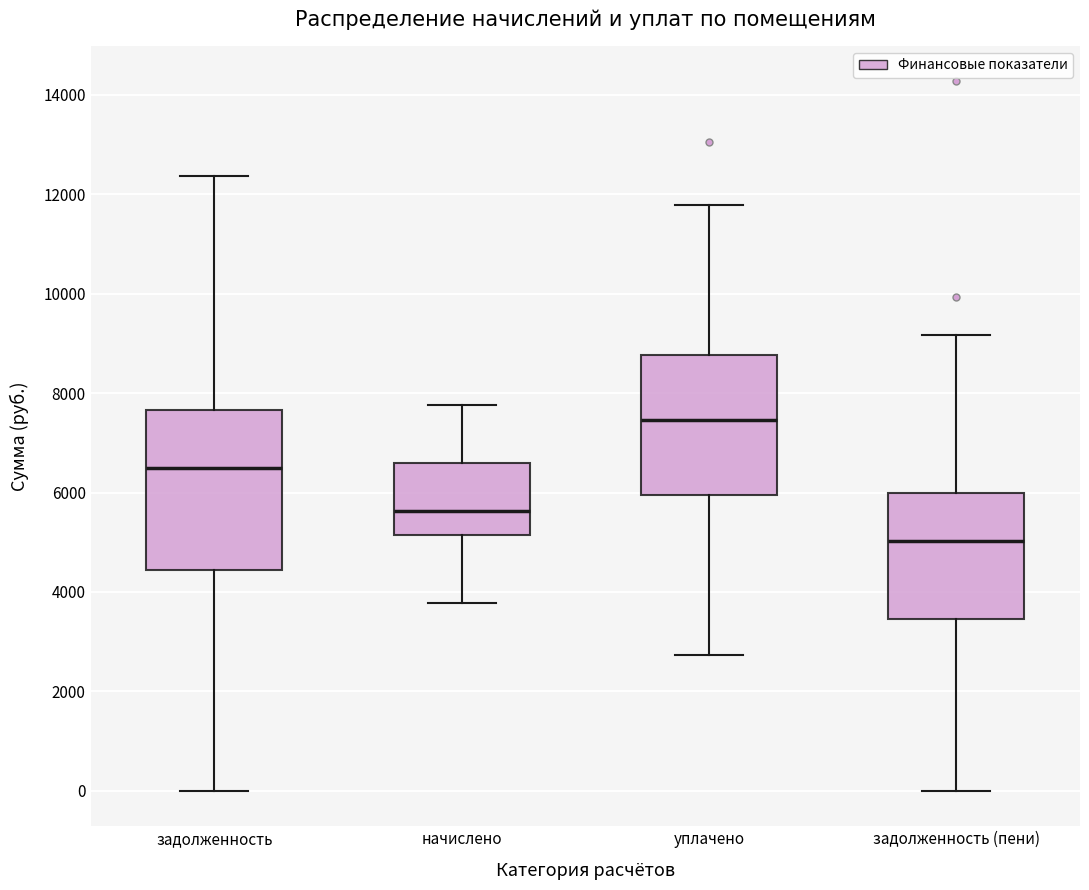

Comparing the boxes themselves (not the whiskers), which one is the tallest?

задолженность